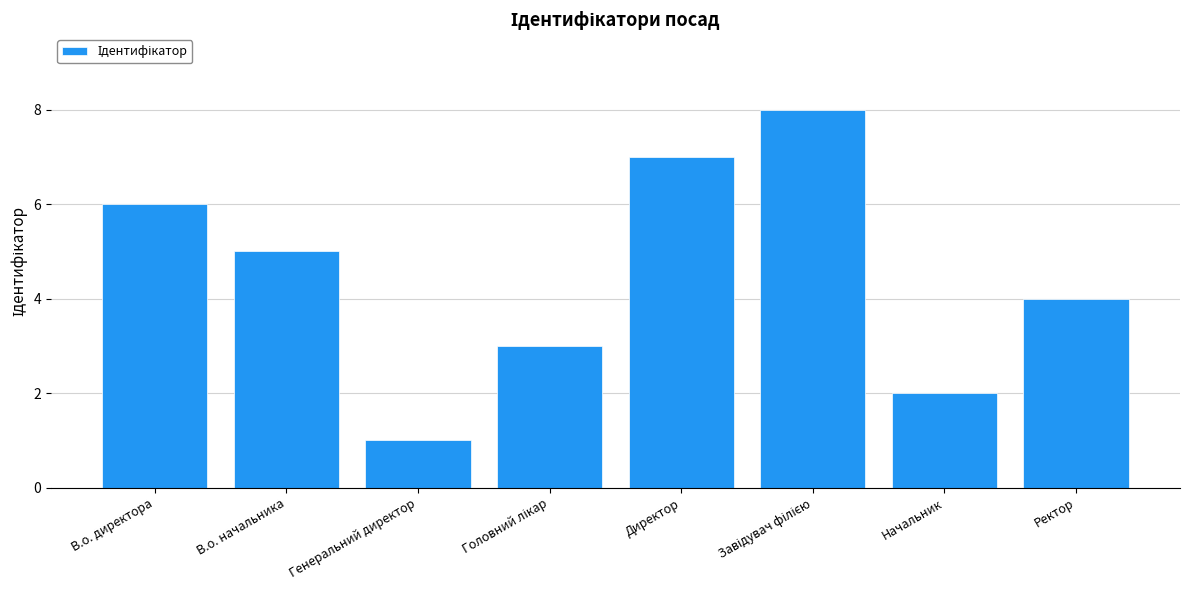

What value does the data have at Генеральний директор?

1